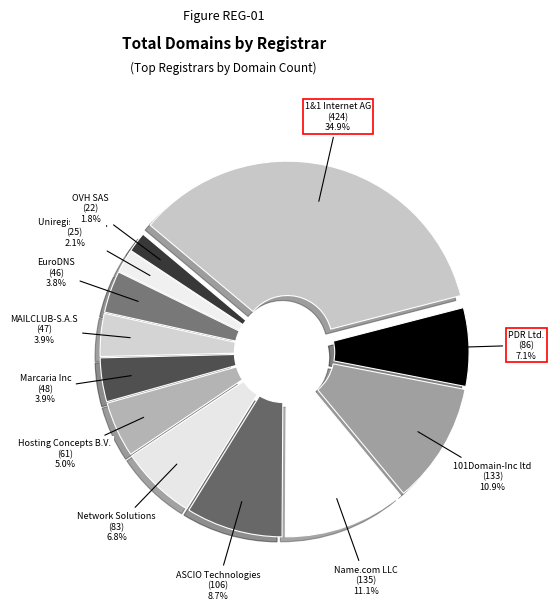

How many slices are in this pie chart?

12